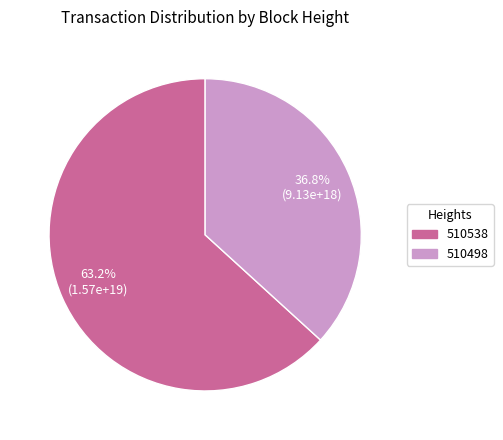

How many slices are in this pie chart?

2